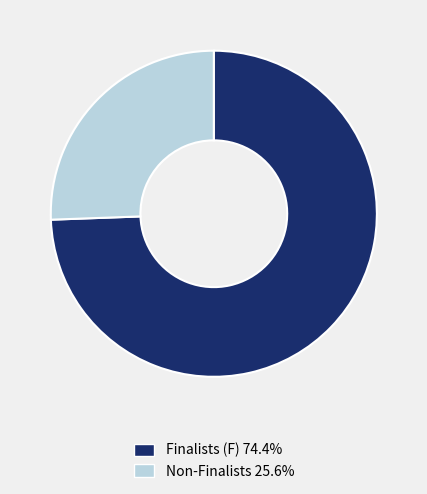

Is there a majority slice in this chart?

Yes